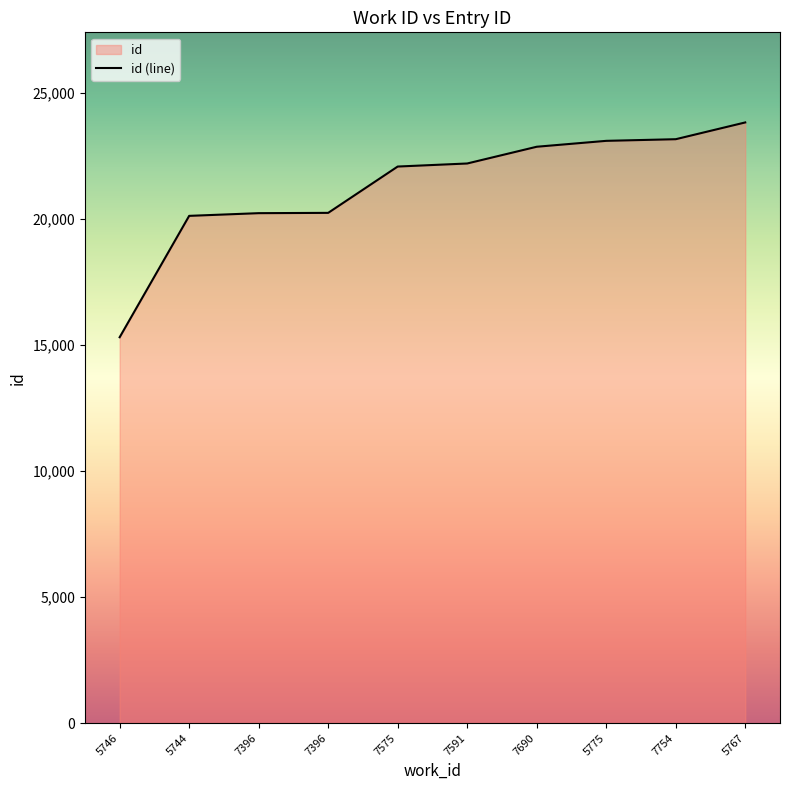

What is the approximate value at 5746?

15305